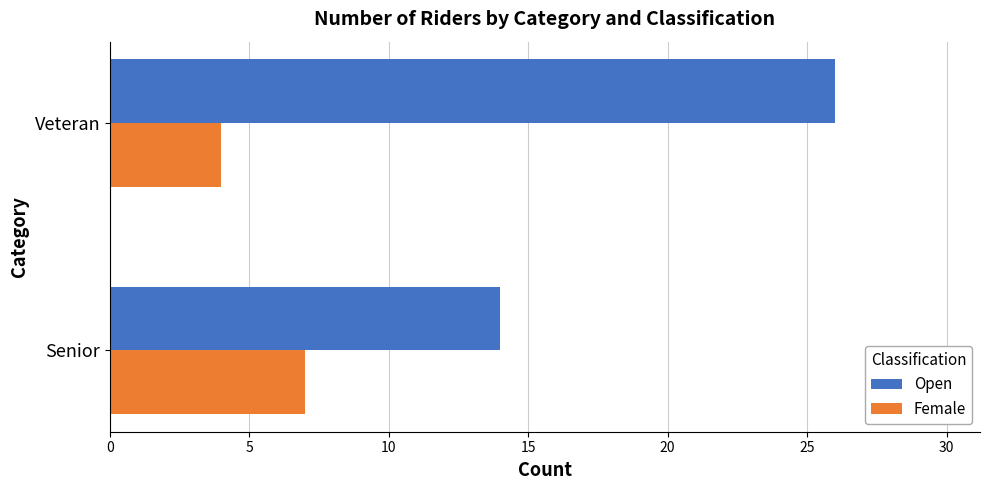

The Female series shows 7 at Senior. True or false?

True